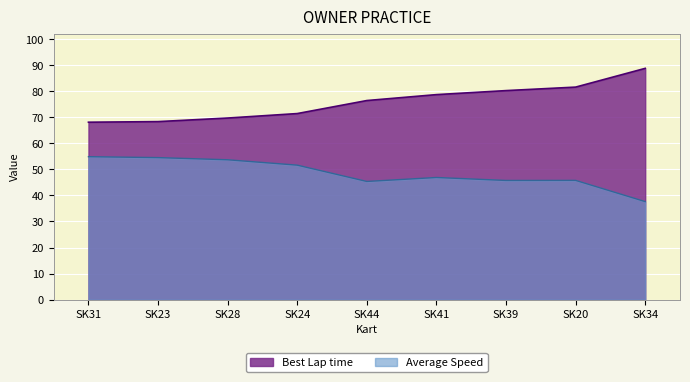

Does the chart display data point markers on the line(s)?

No